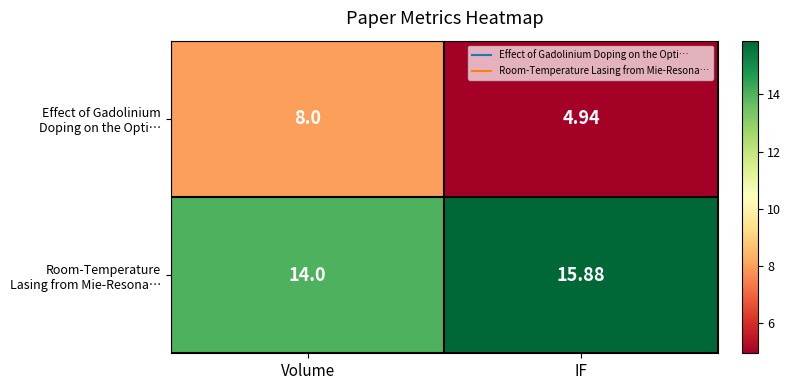

Count the number of categories in the chart.

2